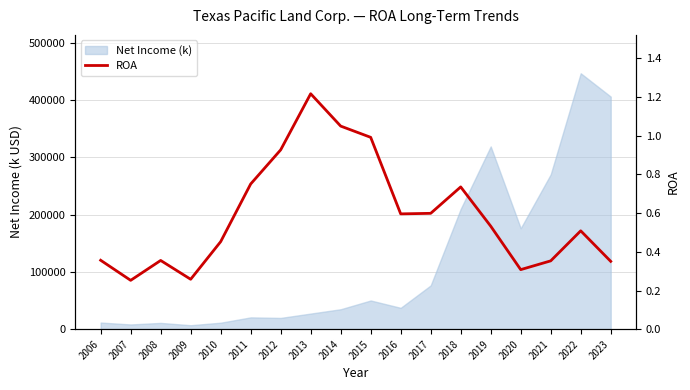

Where is the data nearest to the value 0?

2007